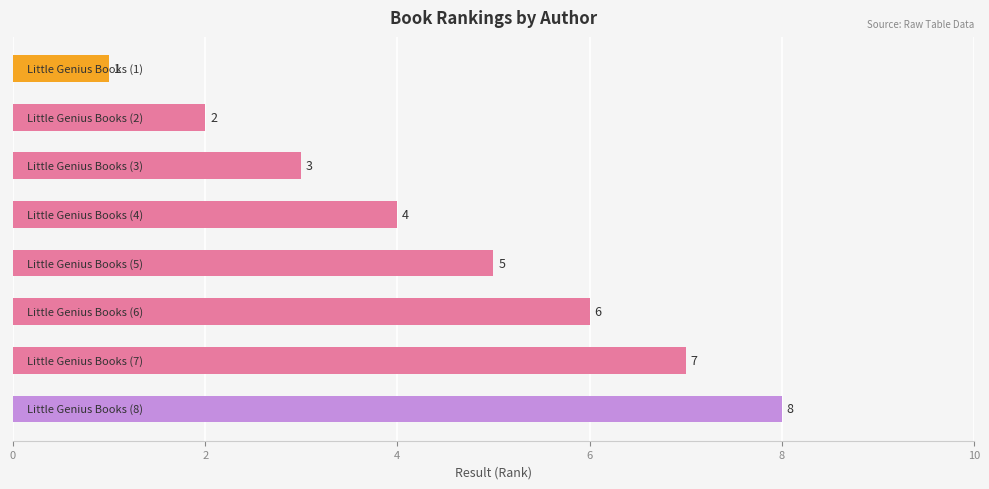

What is the difference between the maximum and minimum values?

7